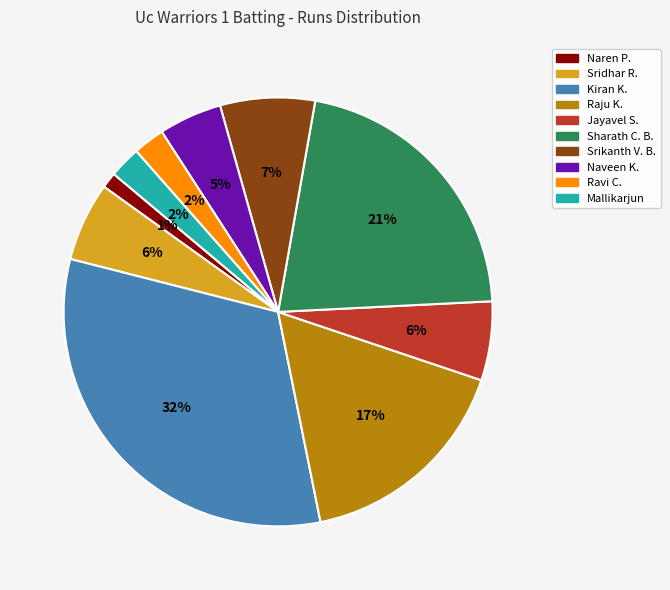

Does any single category account for the majority?

No